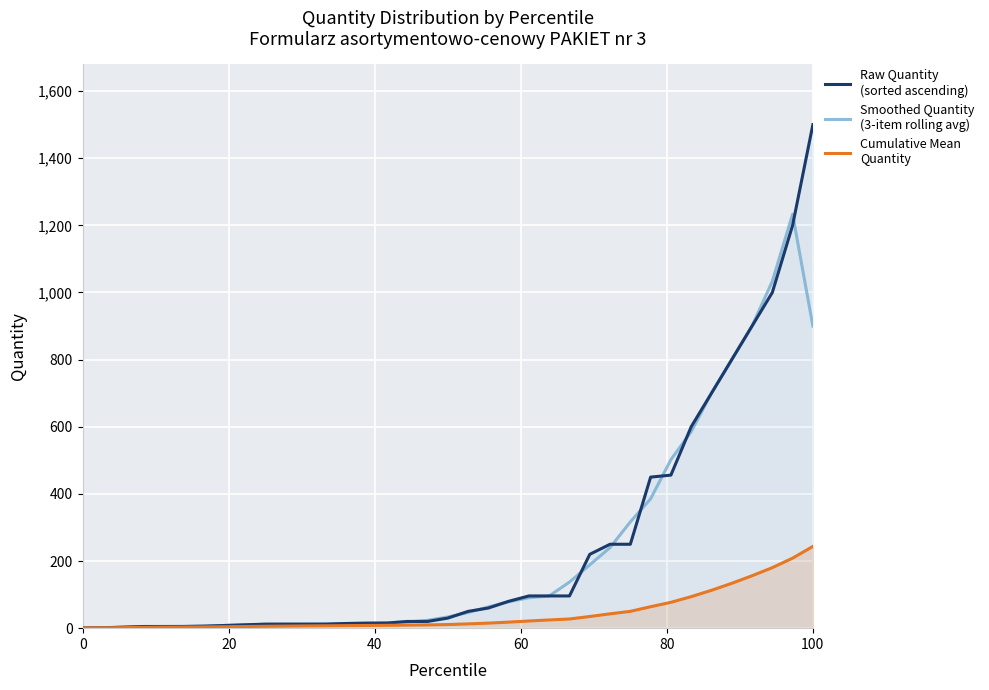

True or false: Raw Quantity (sorted) has a value of 5.0 at 100.

True